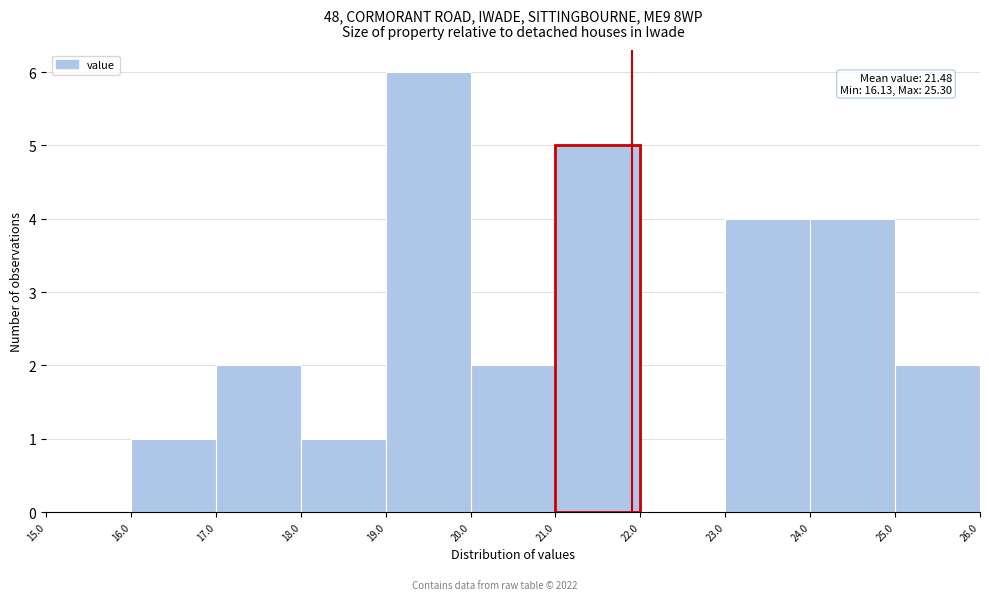

Which range on the x-axis has the tallest bar?

19.0 to 20.0